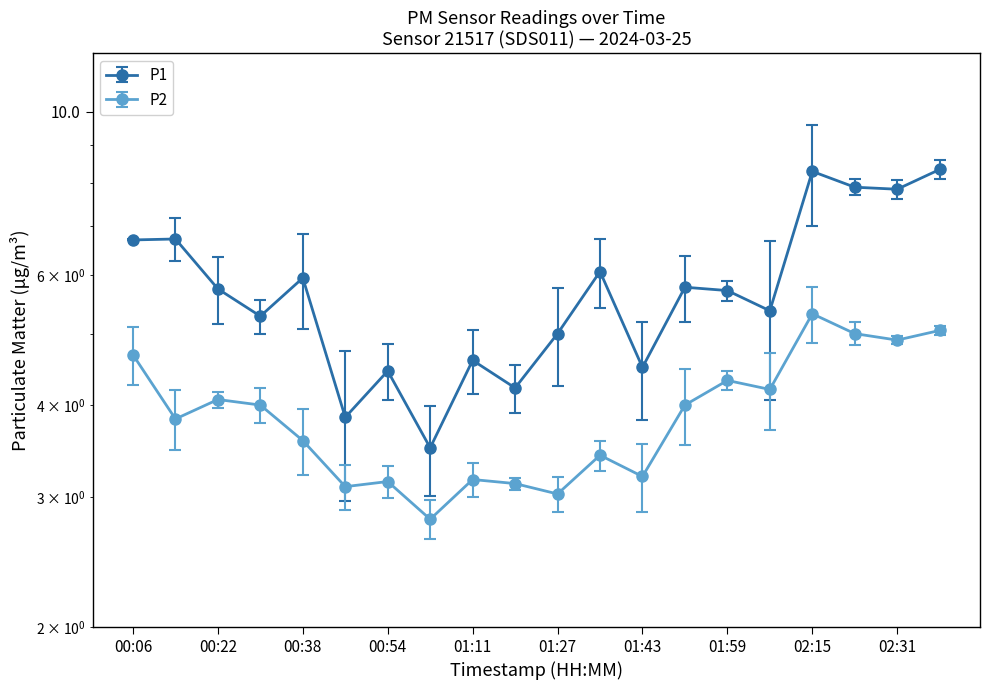

Between 00:46 and 02:15, which is larger?

02:15